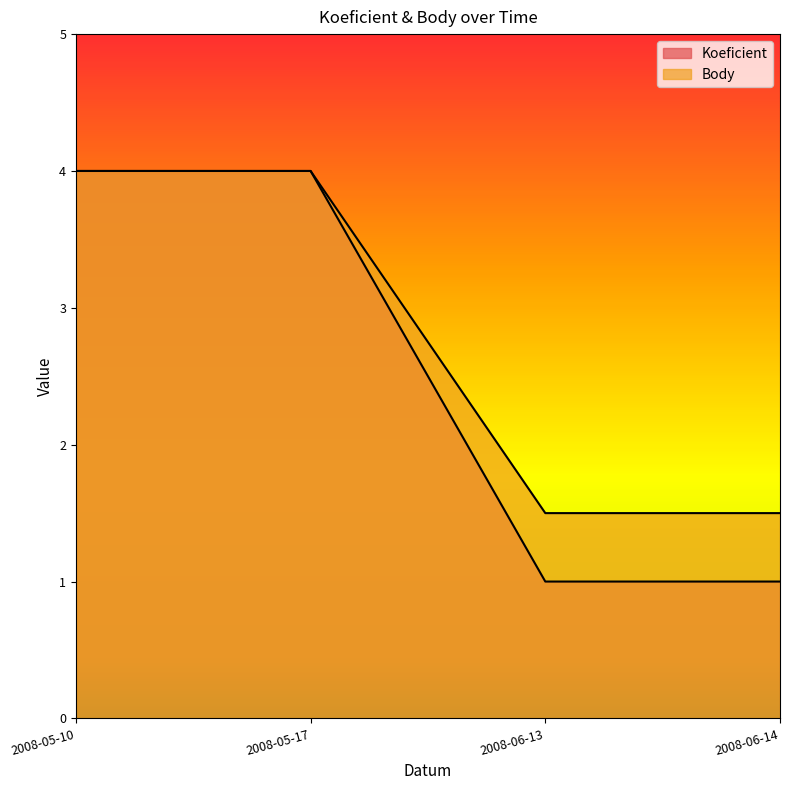

What is the value of the Body point at the 1st from the left?

4.0